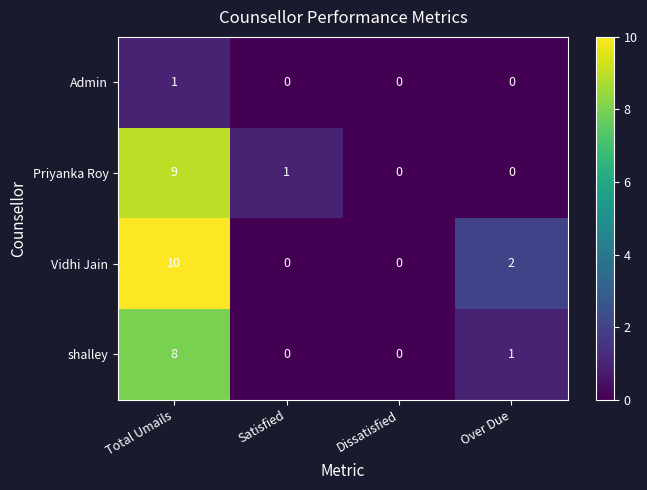

At which category is the sum across all series the highest?

Total Umails